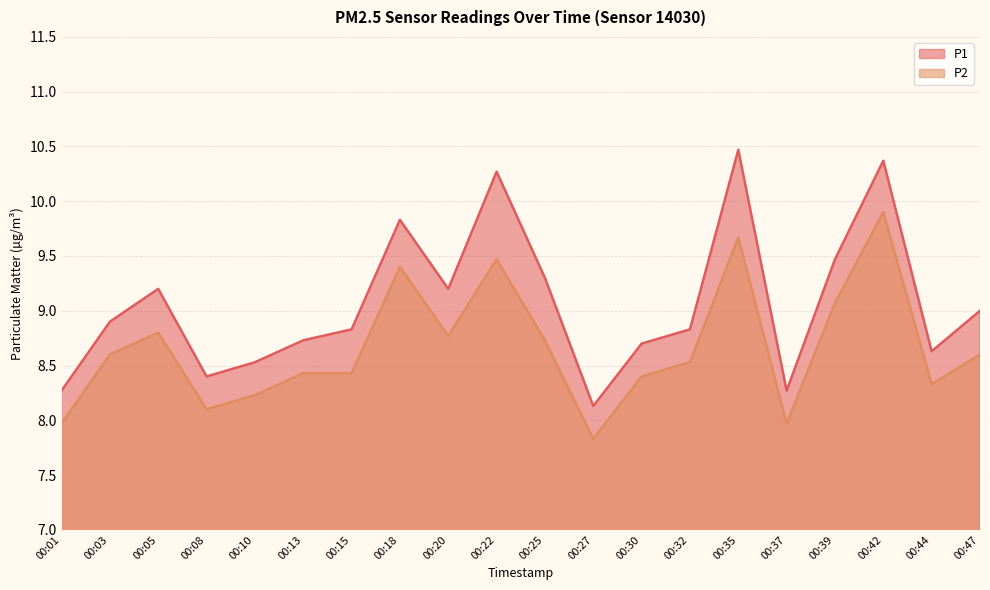

True or false: P2 has more than 1 interior local peaks.

True